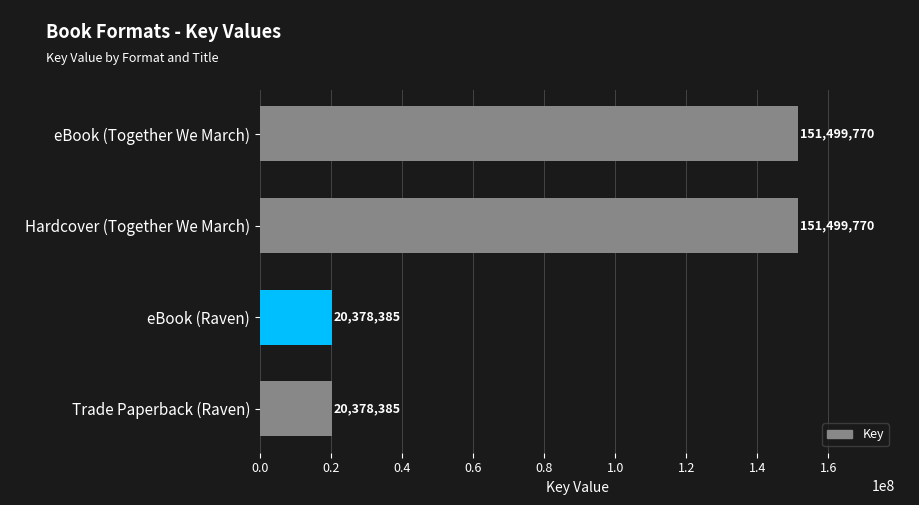

The chart shows a value of 151499770 at eBook (Together We March). True or false?

True